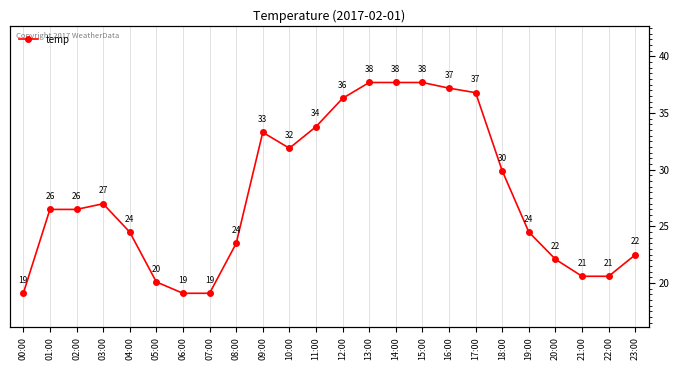

Reading right to left, extract all data points from this chart.

23:00=22.5	22:00=20.6	21:00=20.6	20:00=22.1	19:00=24.5	18:00=29.9	17:00=36.8	16:00=37.2	15:00=37.7	14:00=37.7	13:00=37.7	12:00=36.3	11:00=33.8	10:00=31.9	09:00=33.3	08:00=23.5	07:00=19.1	06:00=19.1	05:00=20.1	04:00=24.5	03:00=27.0	02:00=26.5	01:00=26.5	00:00=19.1